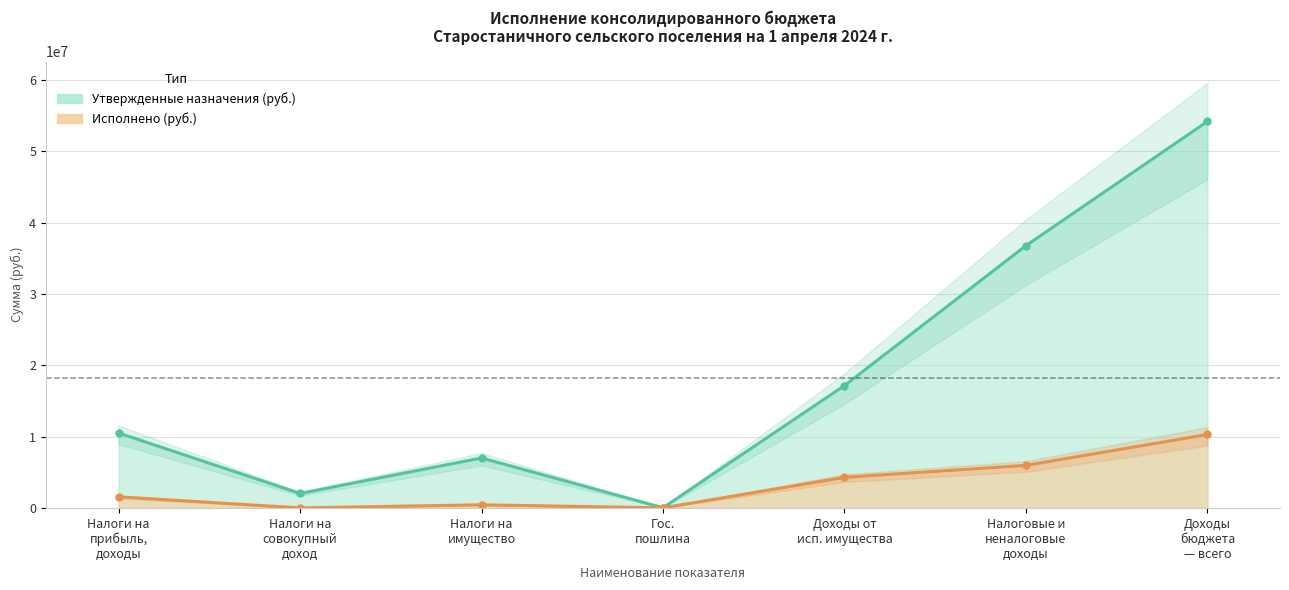

The value of Утвержденные назначения (руб.) at Гос. пошлина is 22500.0. True or false?

True